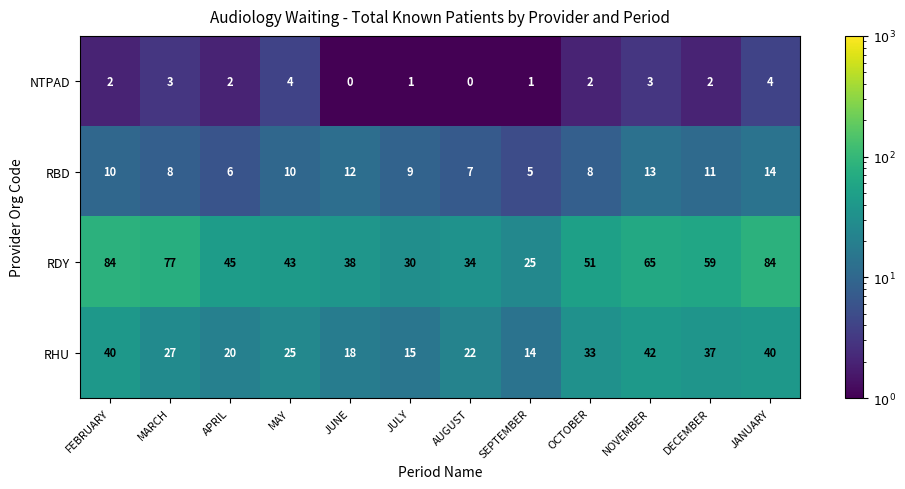

What is the lowest value of the RDY series?

25